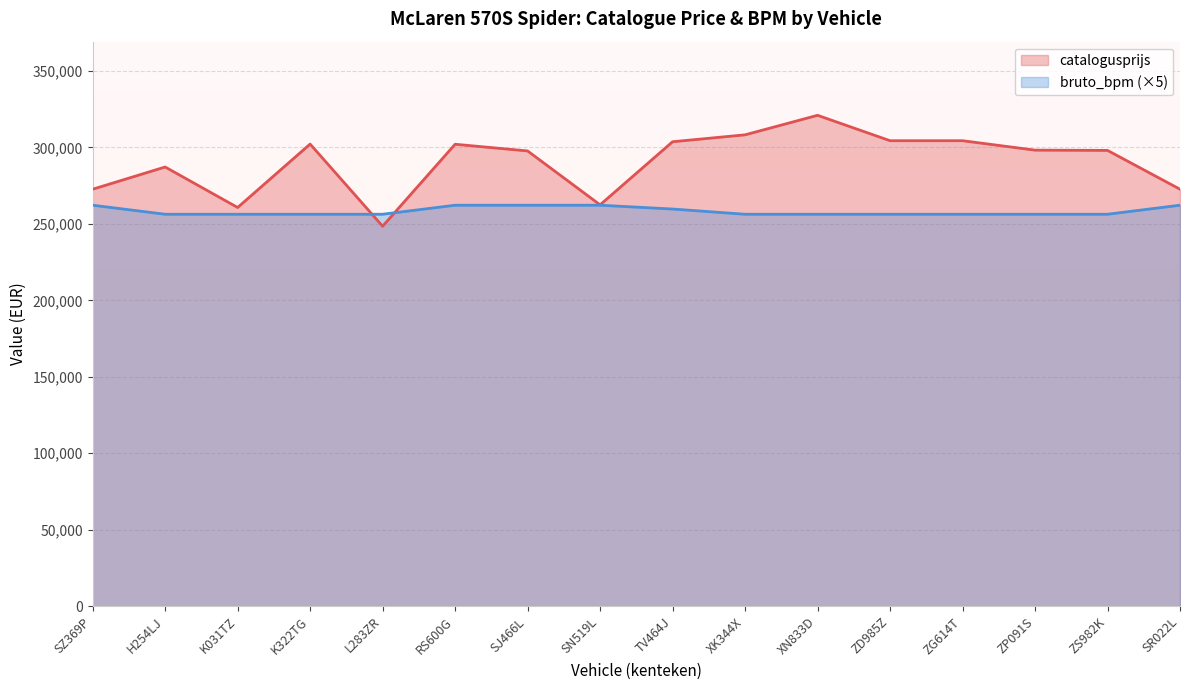

Which series has the widest spread of values?

catalogusprijs